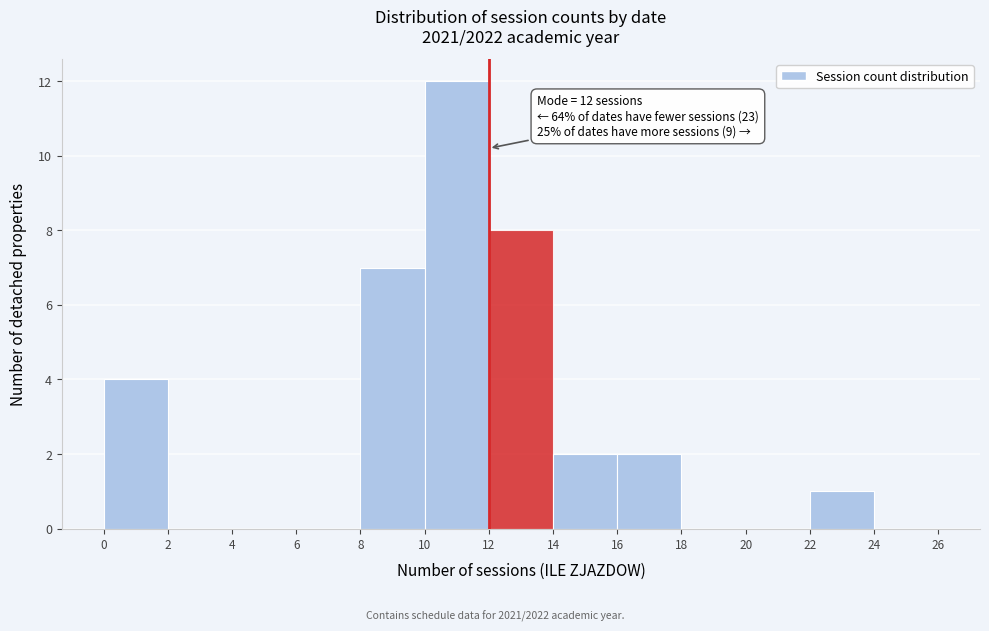

Which range on the x-axis has the tallest bar?

10 to 12